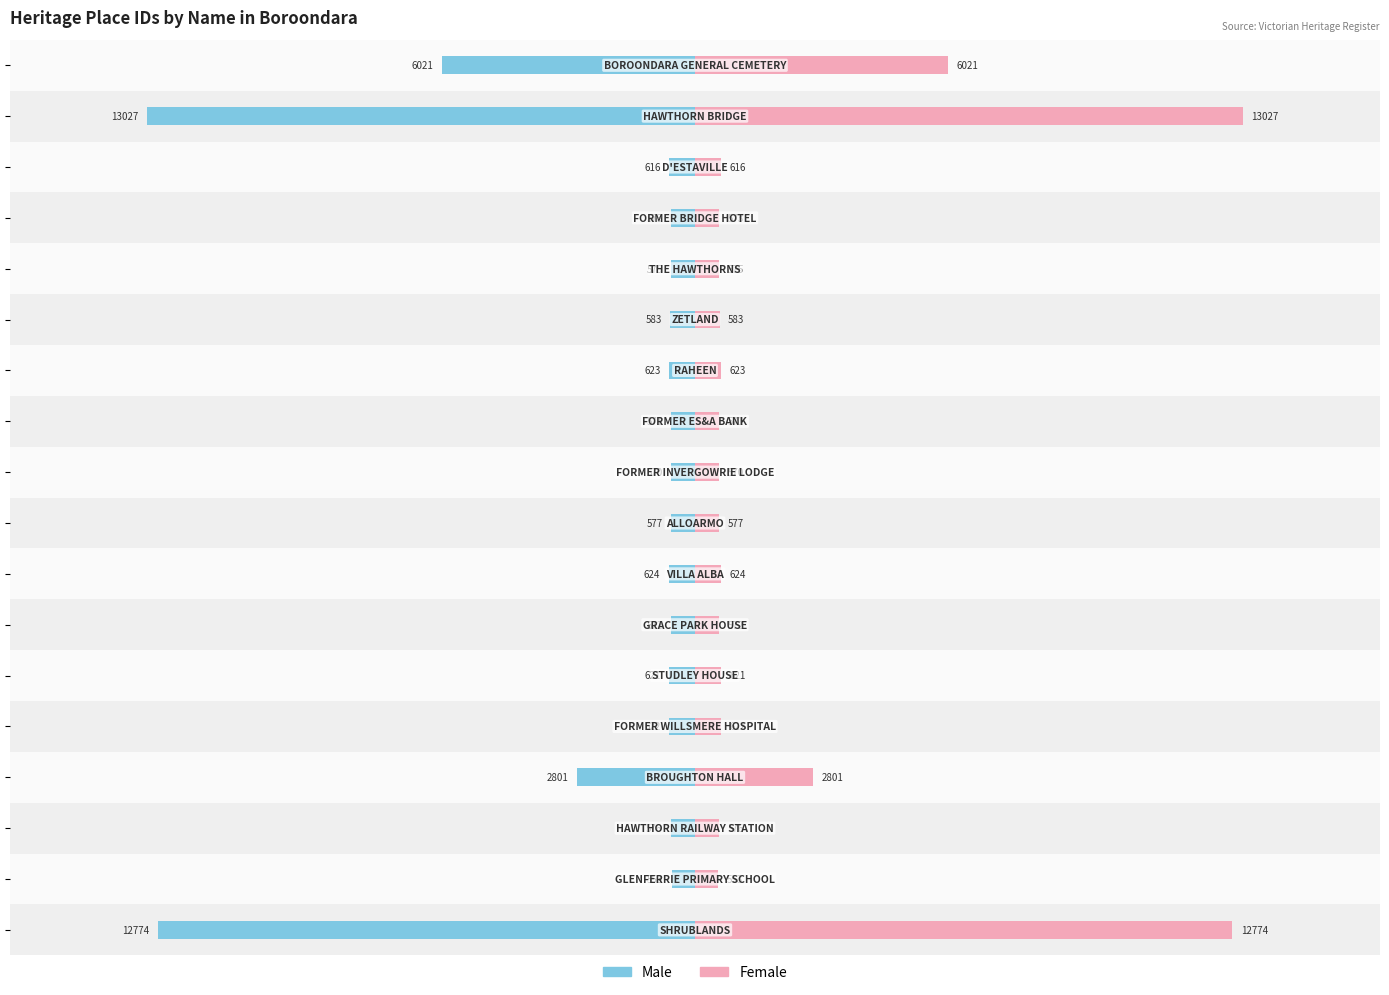

What is the average value of the Male series?

-2382